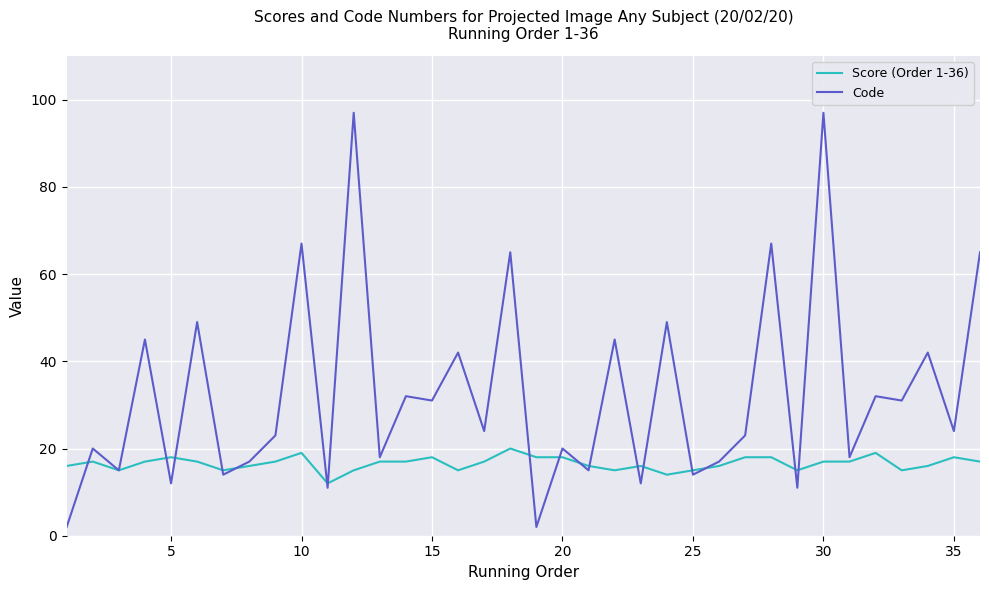

In Code, how many points are lower than both neighbors (excluding endpoints)?

15